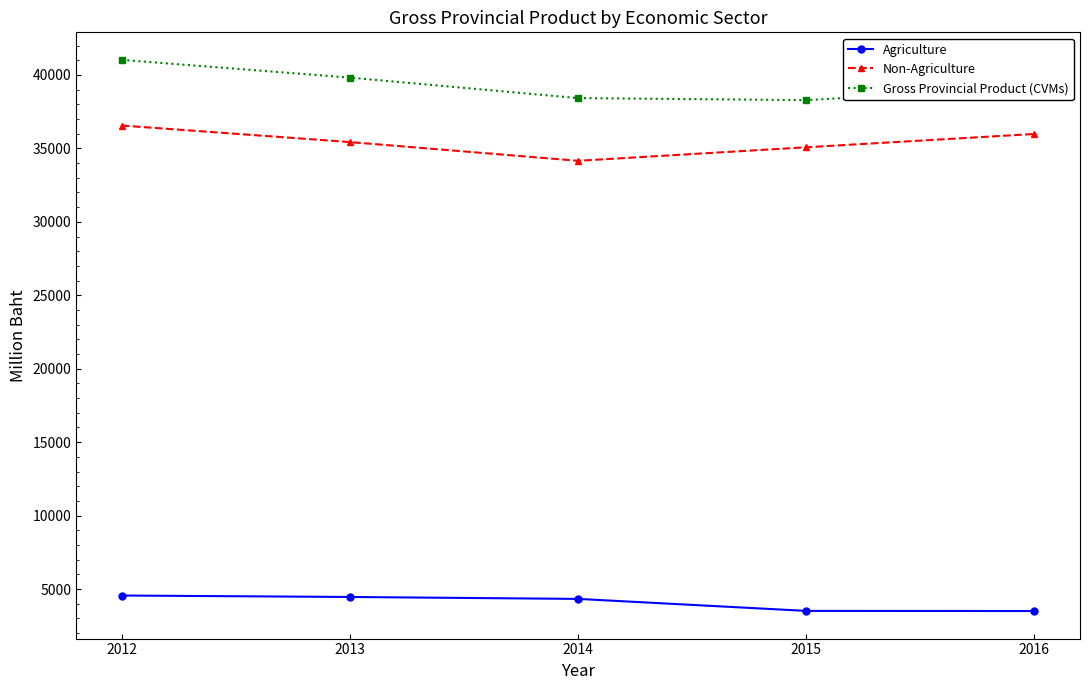

True or false: Non-Agriculture has a value of 35076 at 2015.

True